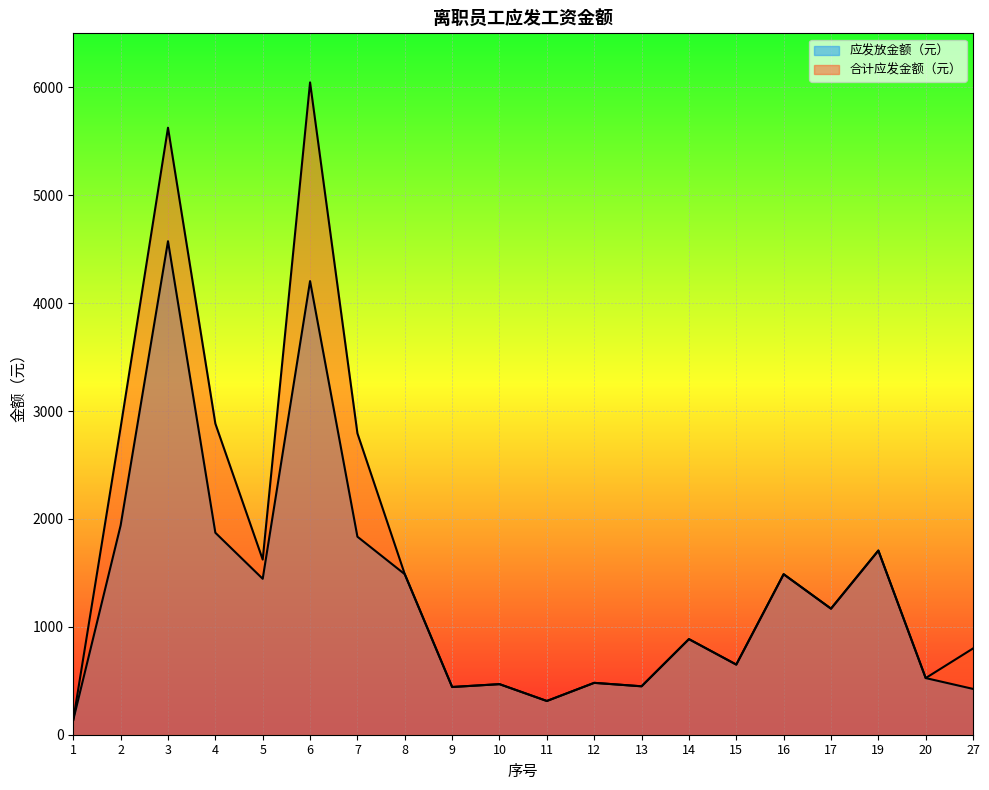

Which series has the widest spread of values?

合计应发金额（元）